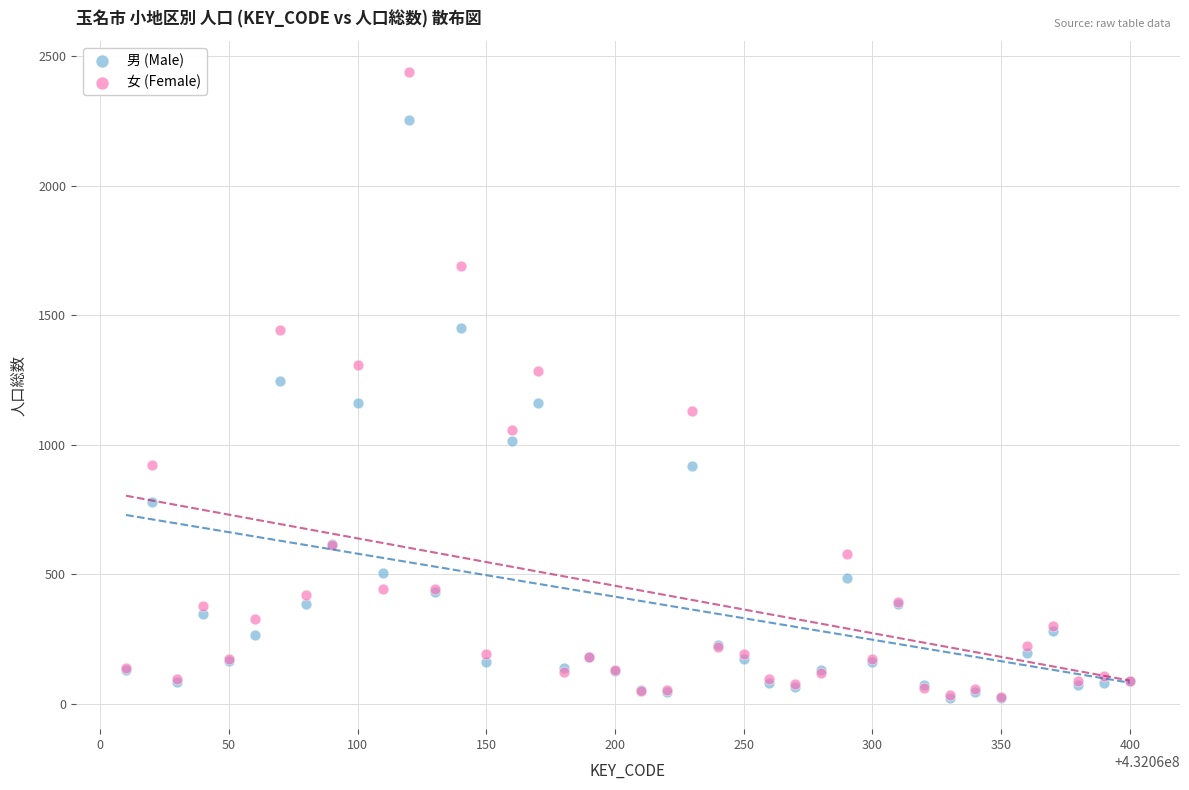

Which series reaches the maximum Y coordinate?

女 (Female)